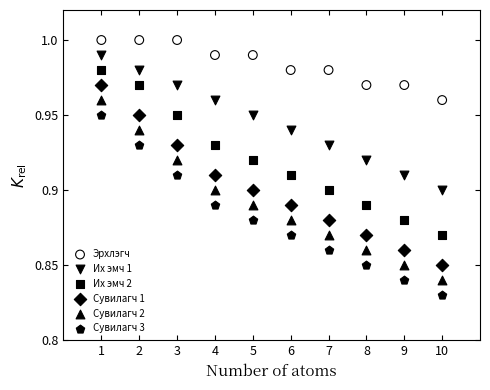

Which series reaches the minimum Y coordinate?

Сувилагч 3